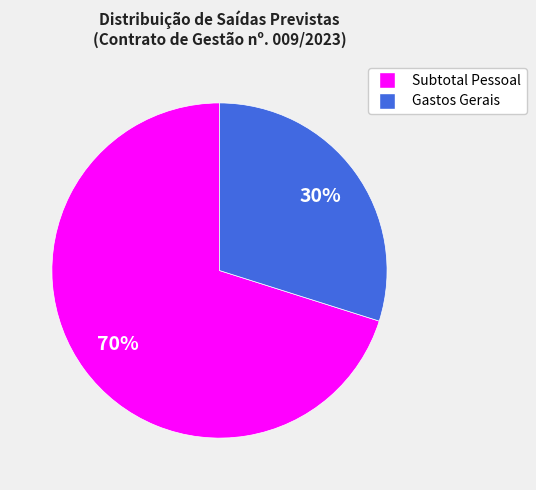

Is there a majority slice in this chart?

Yes